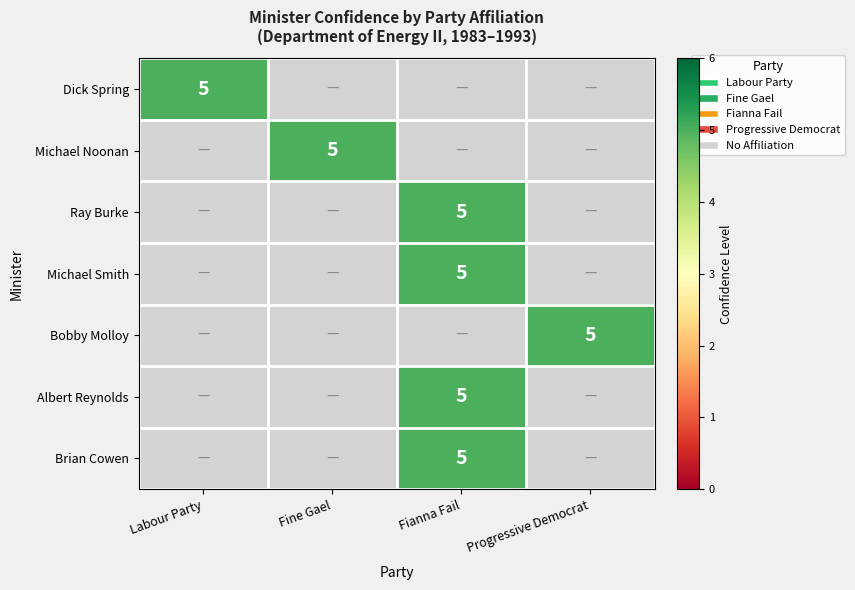

Which series has the largest total across all categories?

Dick Spring